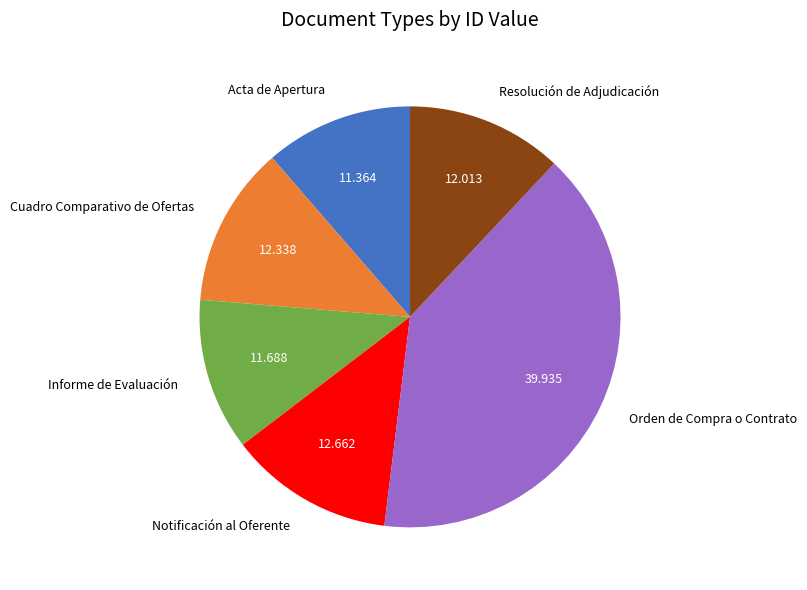

Which has a higher value, Resolución de Adjudicación or Orden de Compra o Contrato?

Orden de Compra o Contrato